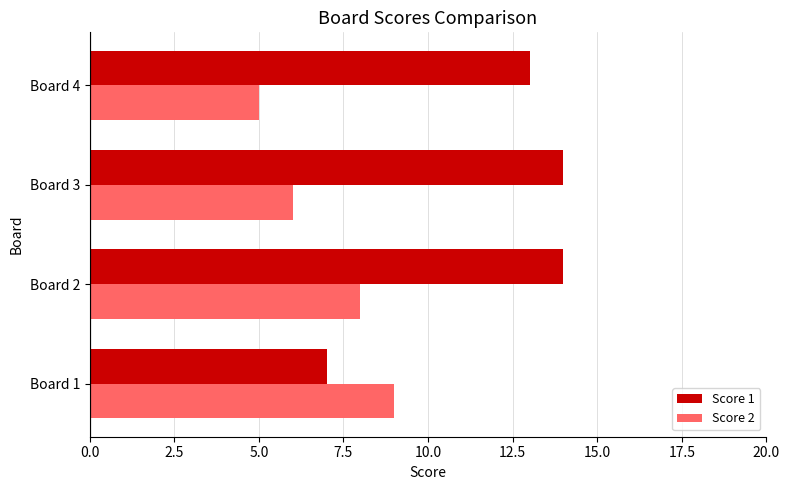

True or false: Score 1 has a value of 13 at Board 4.

True